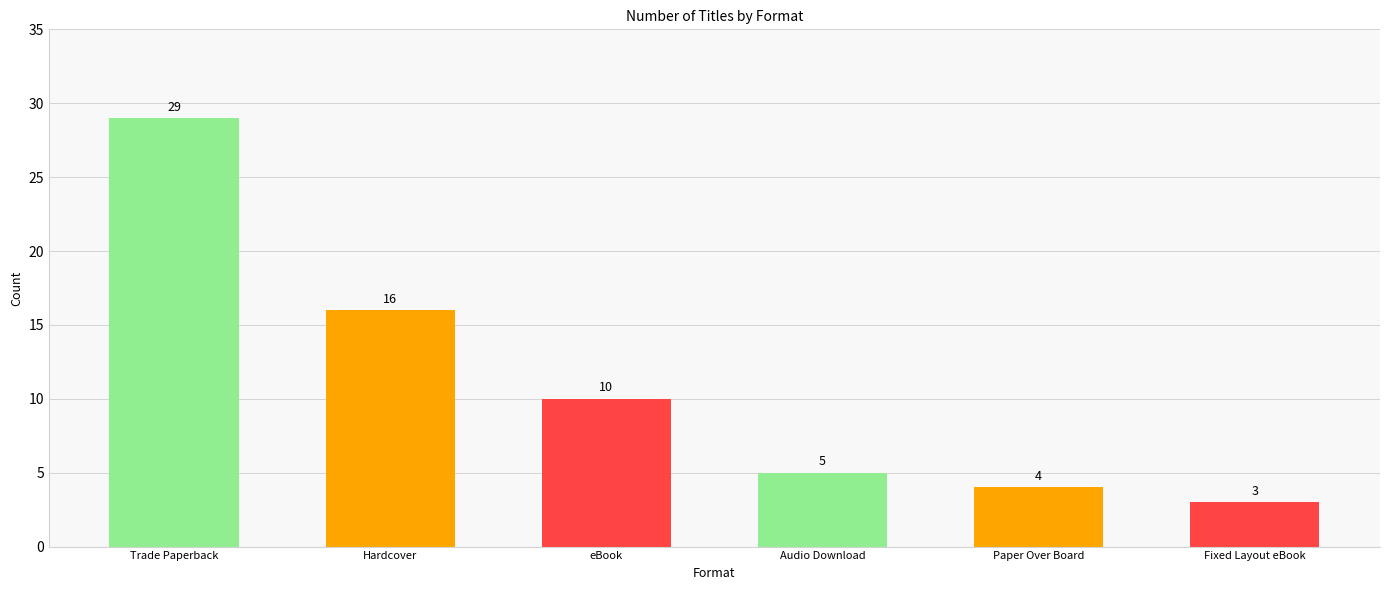

Between Hardcover and Paper Over Board, which is larger?

Hardcover